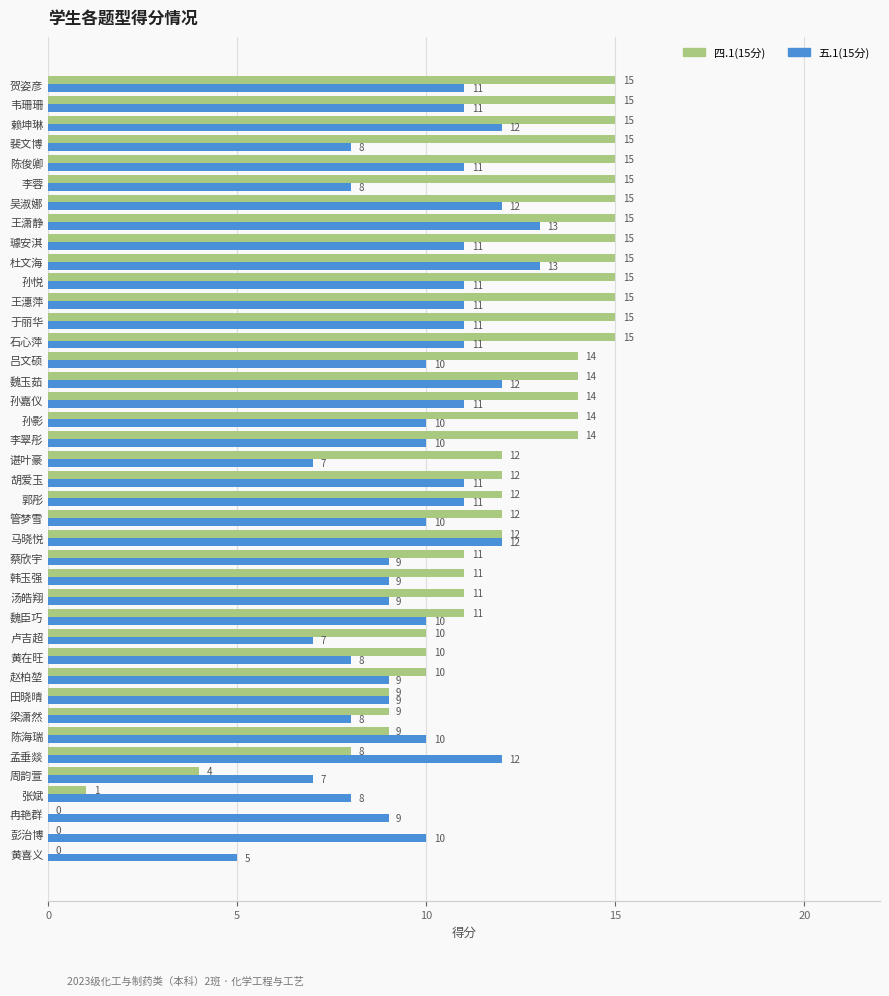

Count the 五.1(15分) values in the range 9 to 11.

24